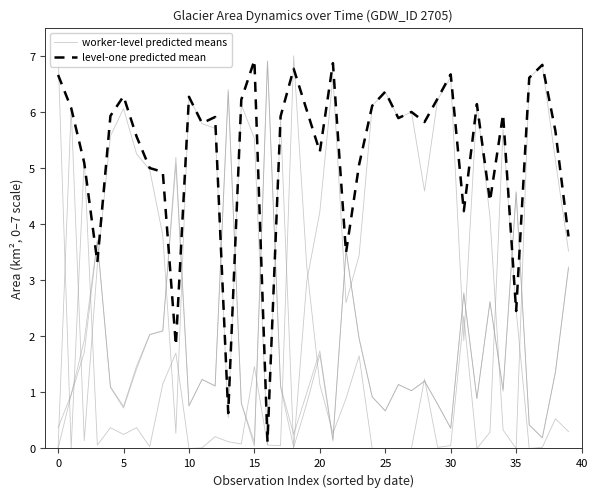

In worker-level predicted means, how many points are lower than both neighbors (excluding endpoints)?

12